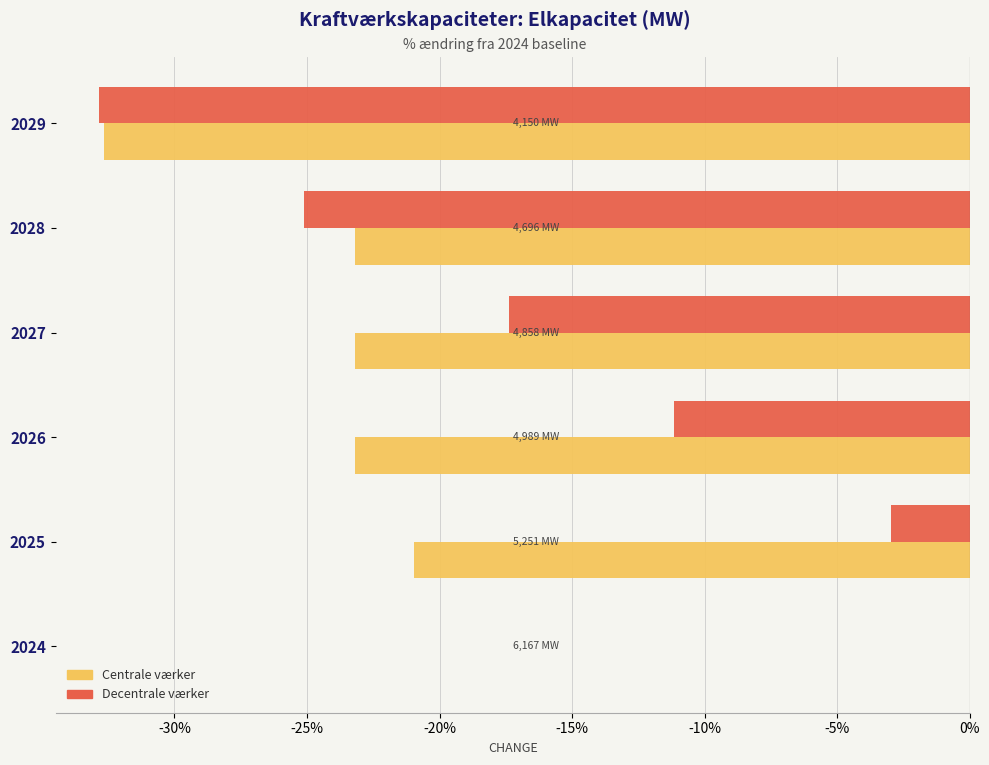

What is the total value across all series at 2026?

-34.4